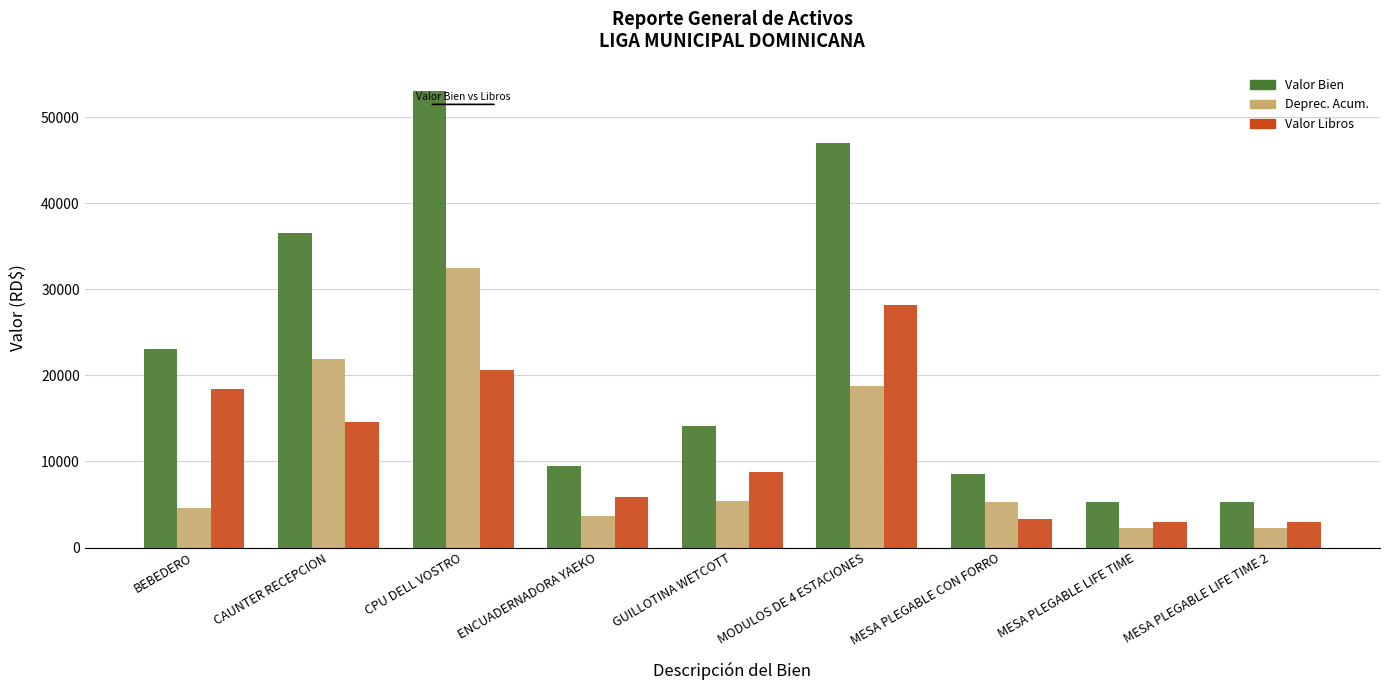

At CAUNTER RECEPCION, list the series in order from largest to smallest.

Valor Bien, Deprec. Acum., Valor Libros